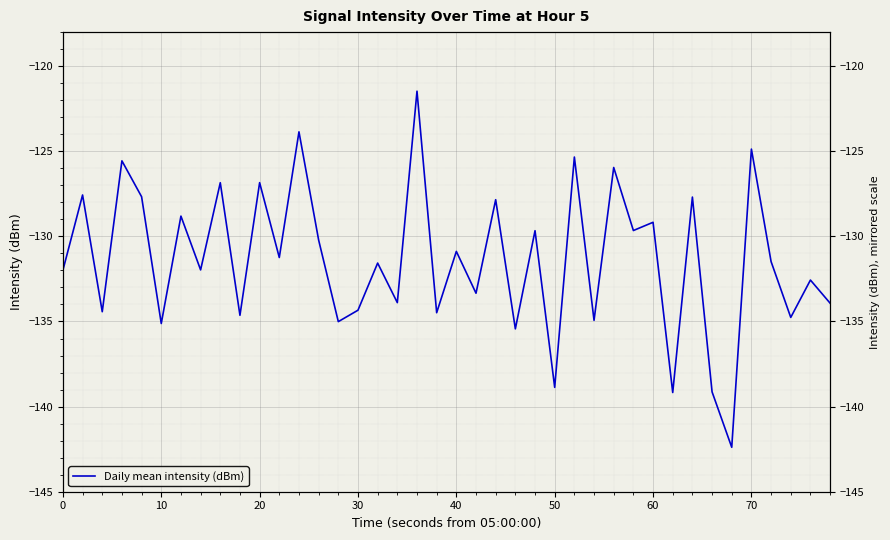

How many series are shown in this chart?

1